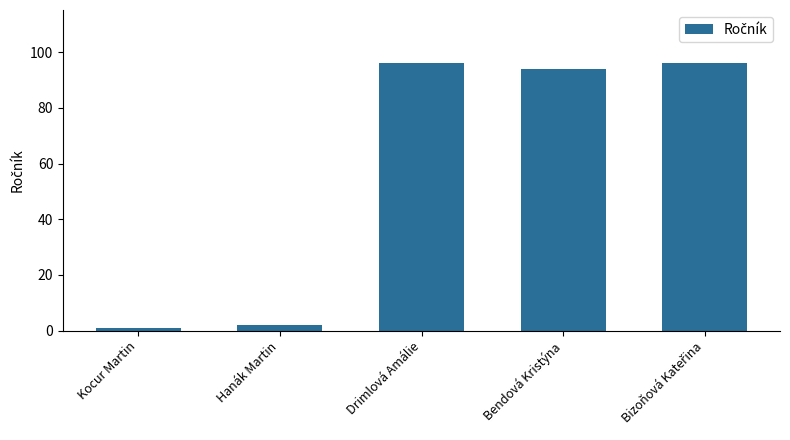

What is the greatest value displayed?

96